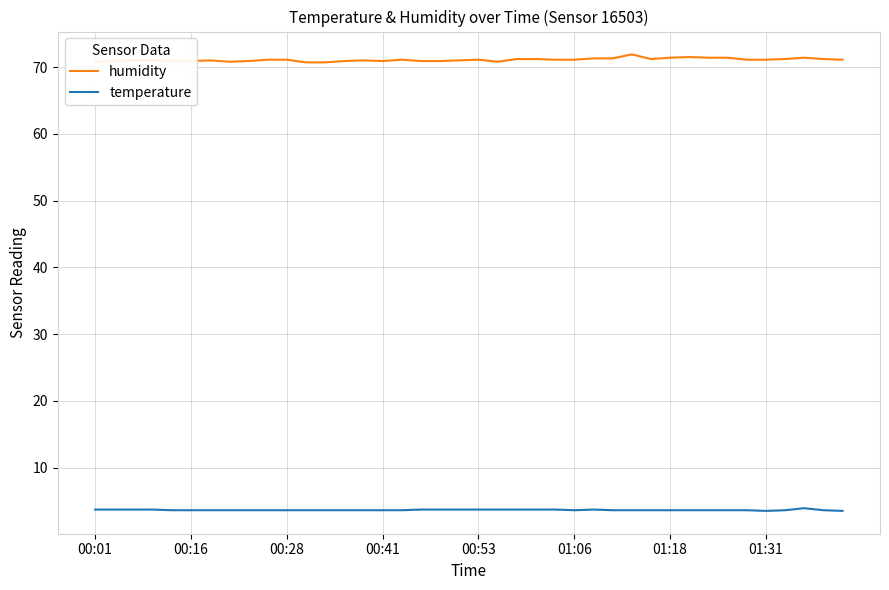

What is the minimum value shown in the chart?

3.5